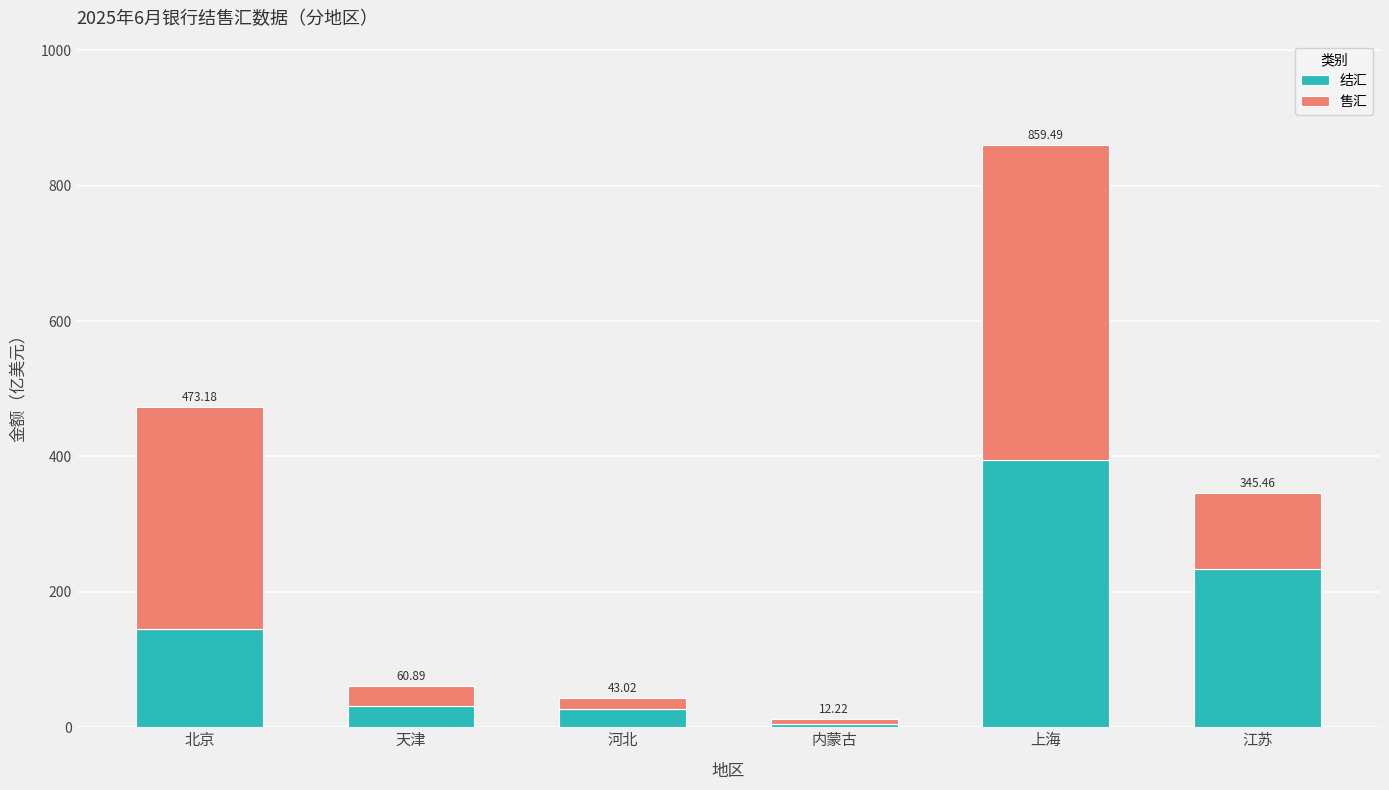

What are all the series names shown in the legend?

结汇, 售汇